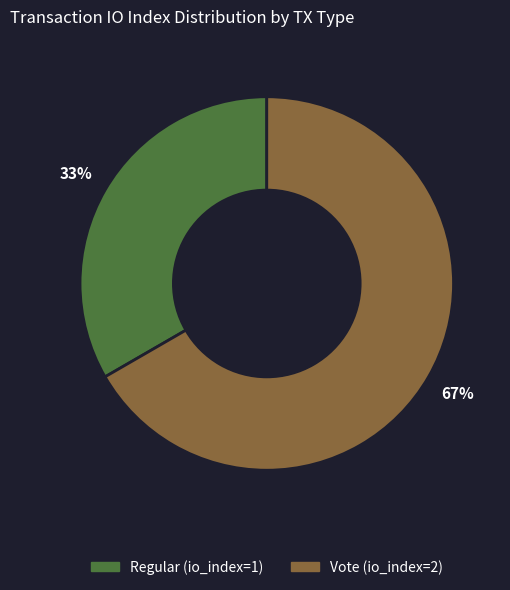

Is there a majority slice in this chart?

Yes